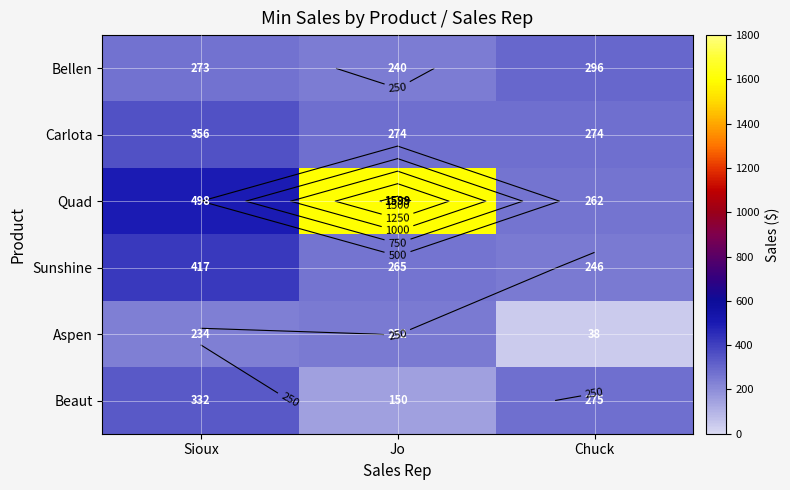

The value of Carlota at Chuck is 274.4. True or false?

True